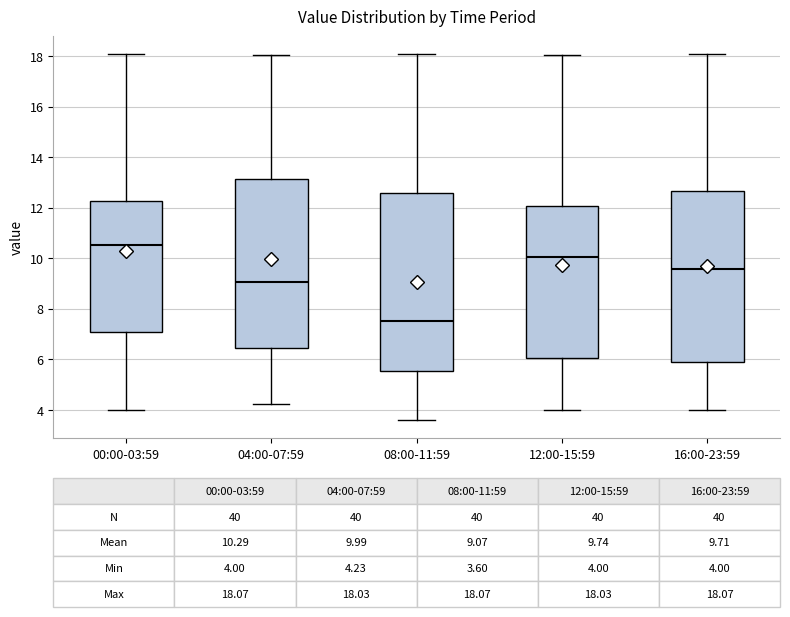

Which box has the highest median line?

00:00-03:59